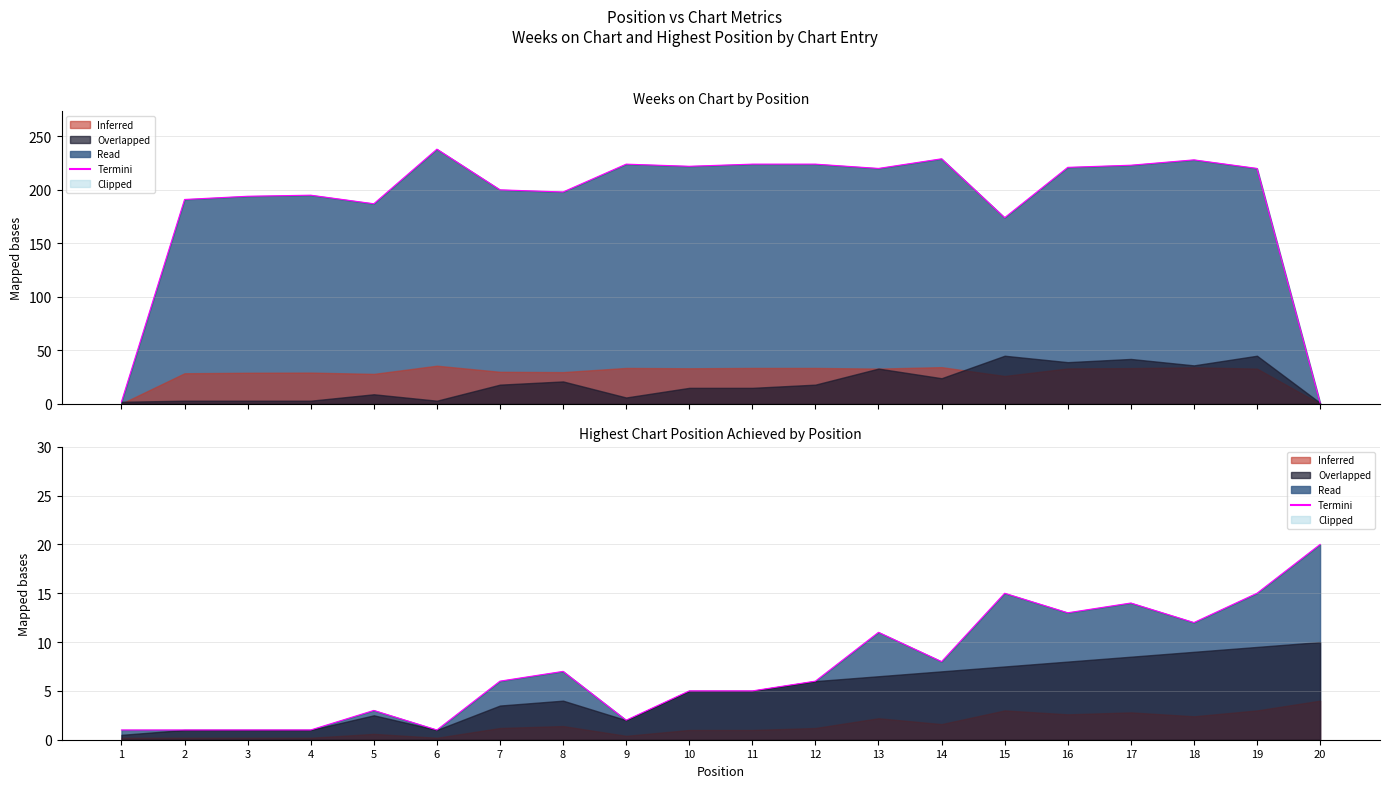

Does the chart display data point markers on the line(s)?

No